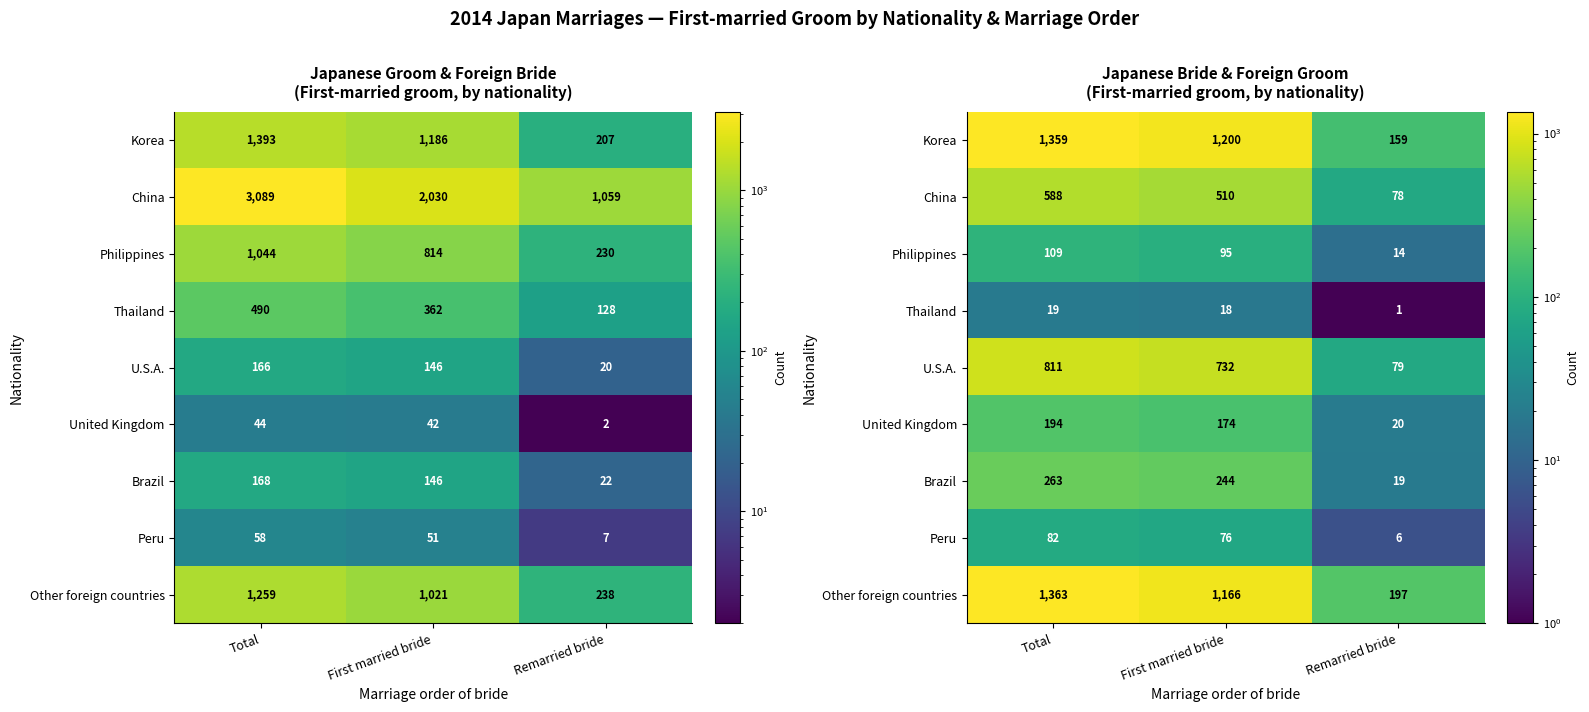

What is the spread (max minus min) of values at Remarried bride?

196